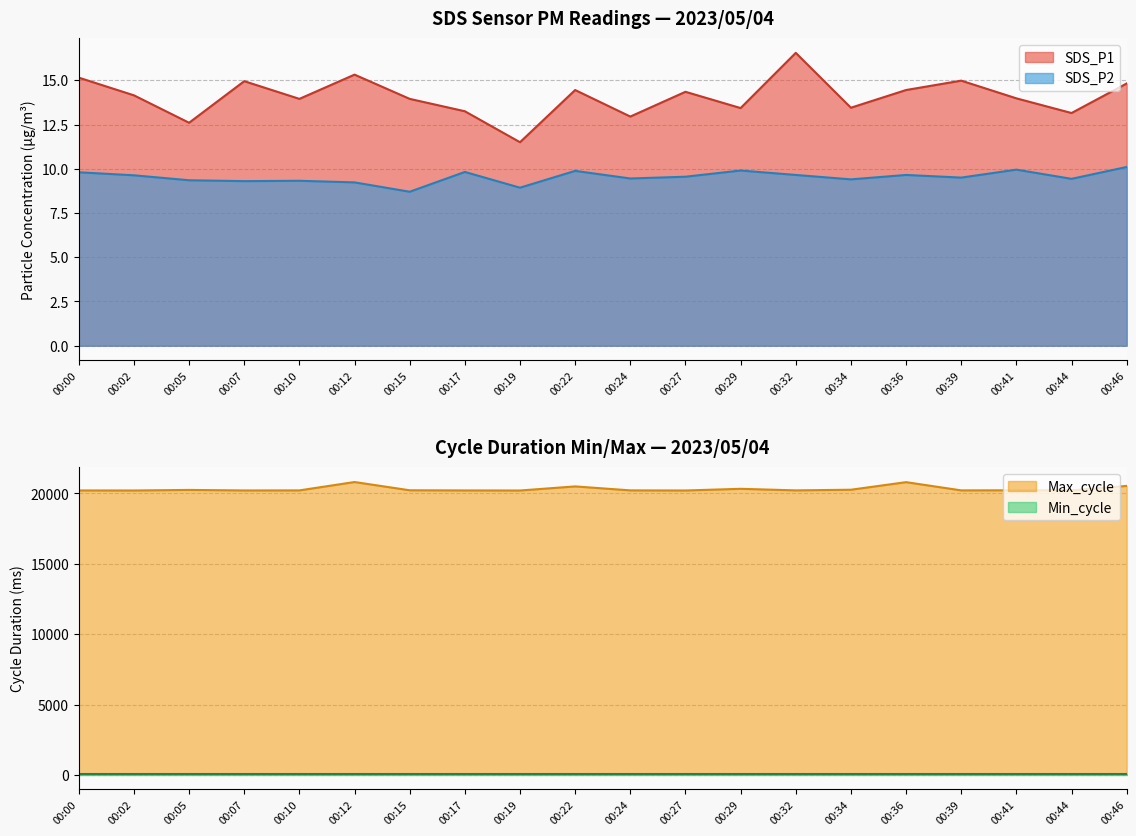

At which label does SDS_P1 first exceed 14?

00:00